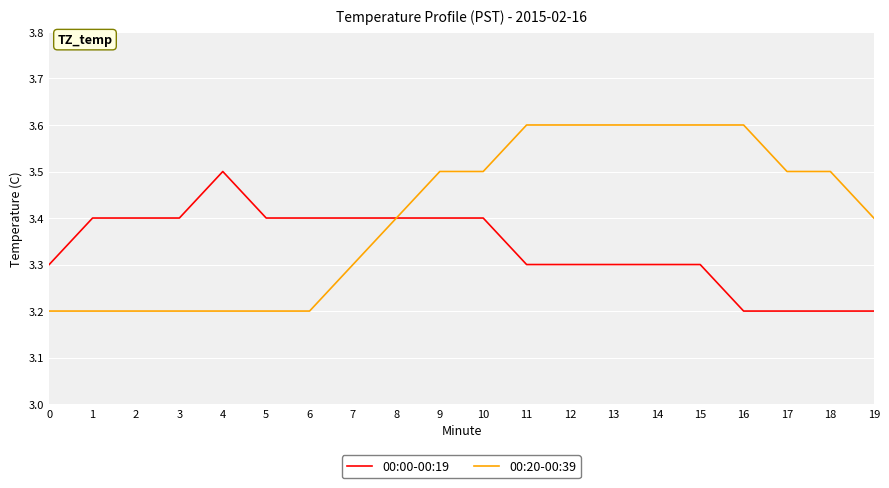

Rank the series at 15 from highest to lowest value.

00:20-00:39, 00:00-00:19